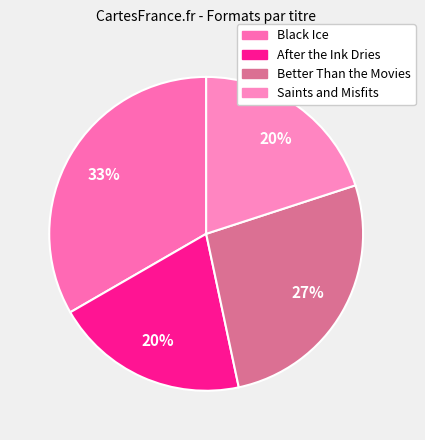

Does any single category account for the majority?

No